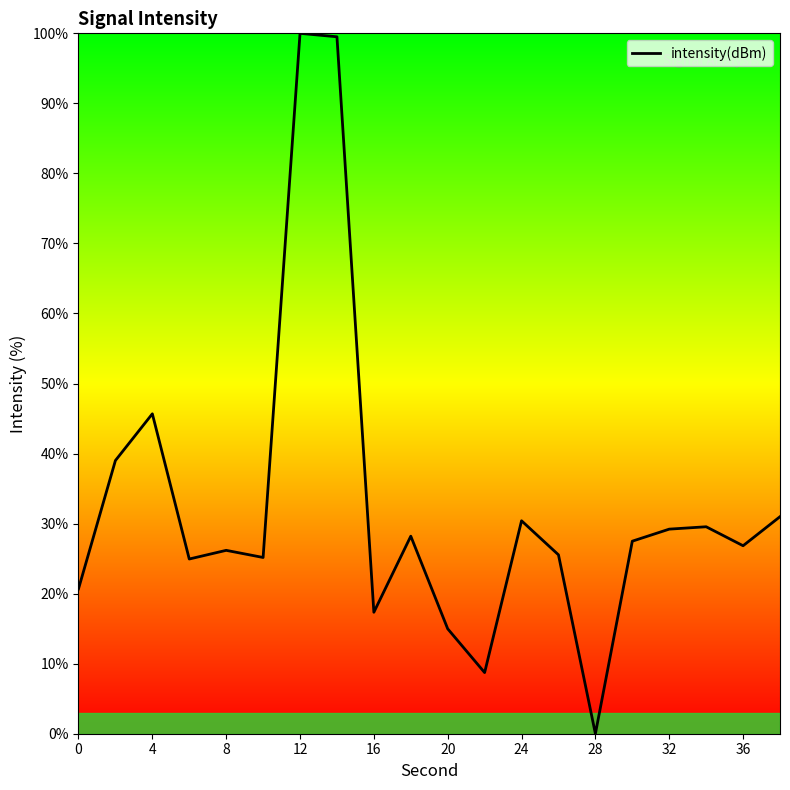

What is the greatest value displayed?

100.0